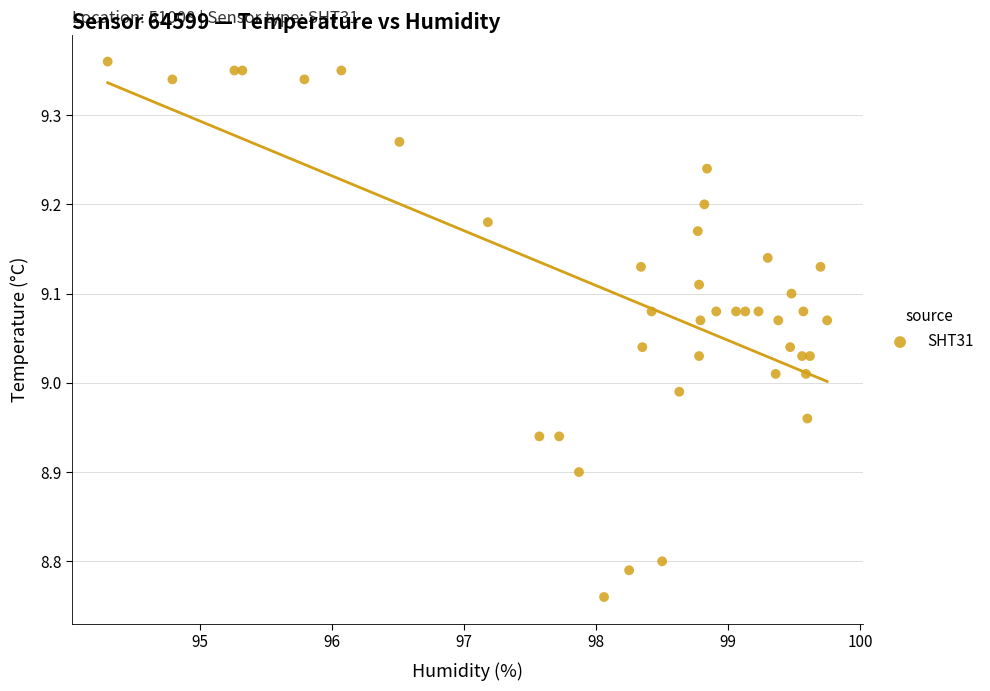

What is the range of X values (max minus min)?

5.5